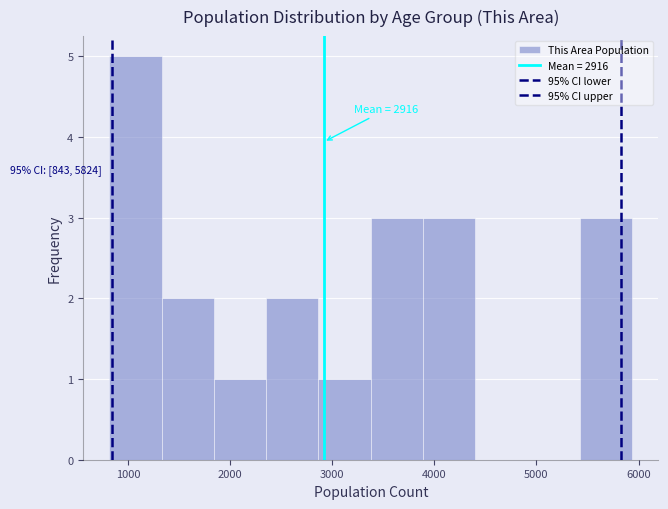

Which range on the x-axis has the tallest bar?

800 to 1300